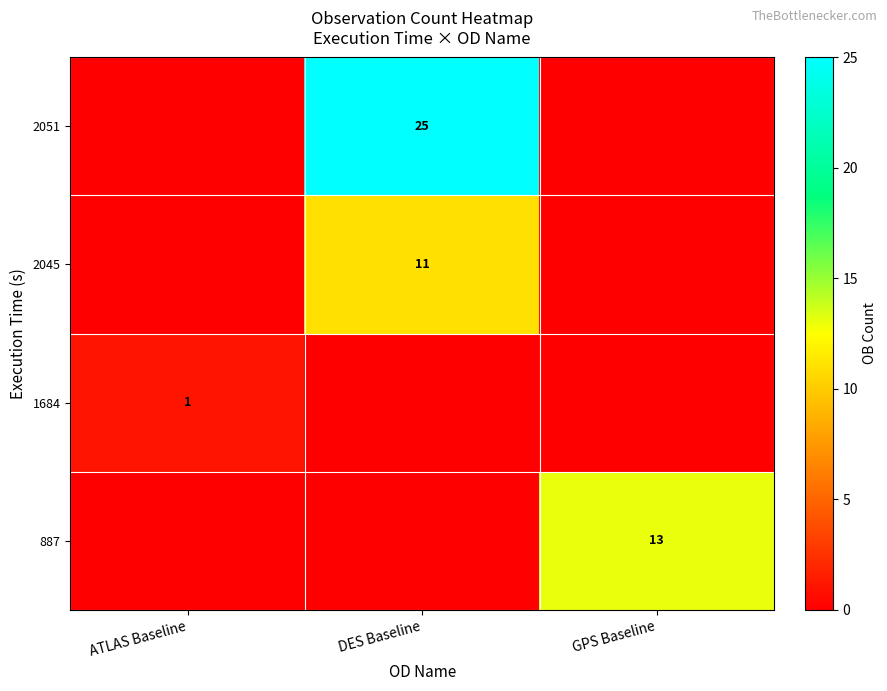

Is it true that 2045 equals 11 at DES Baseline?

True